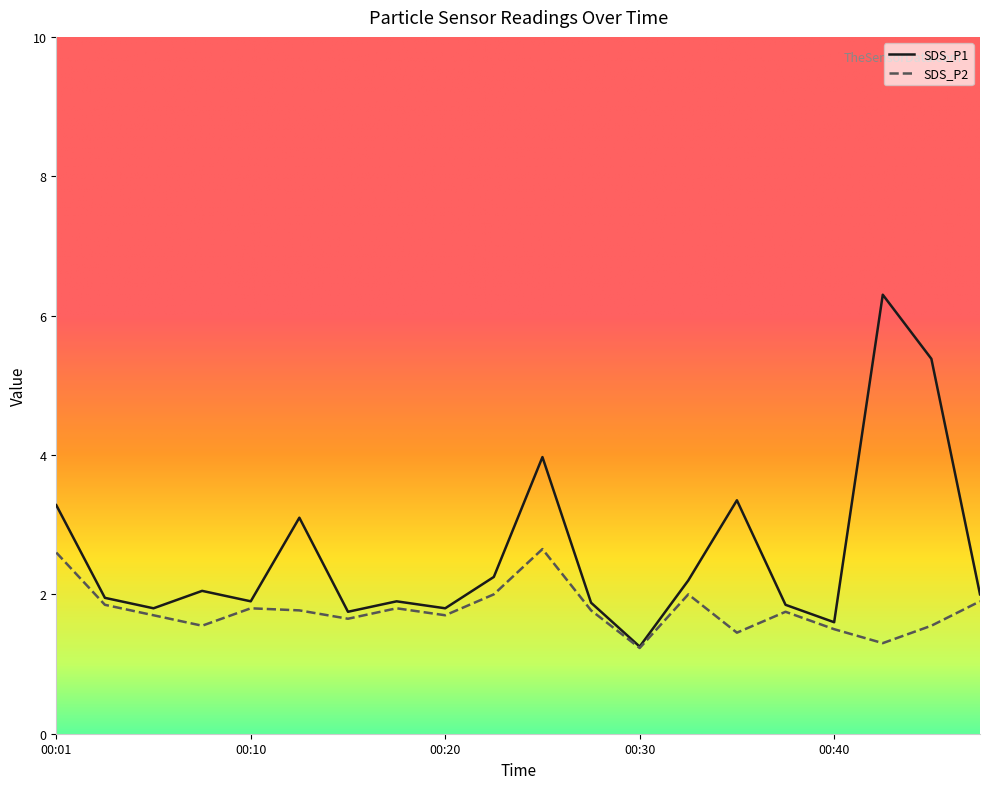

List the series in order of their overall mean, highest first.

SDS_P1, SDS_P2